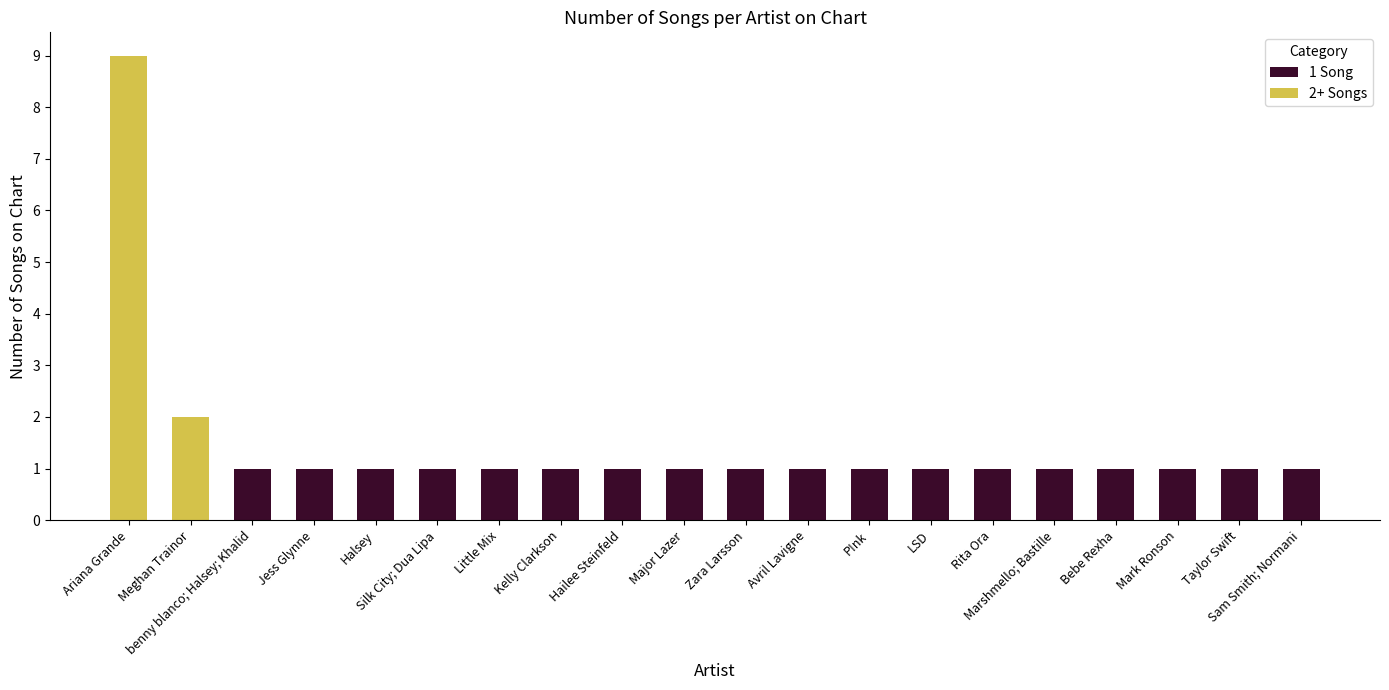

Between Avril Lavigne and Silk City; Dua Lipa, which is larger?

Avril Lavigne